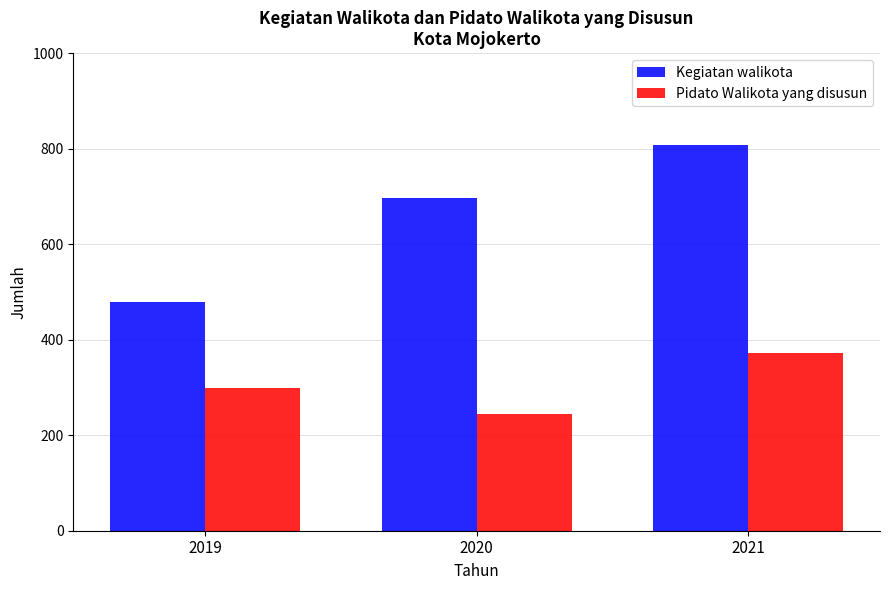

What is the maximum value for Pidato Walikota yang disusun?

372